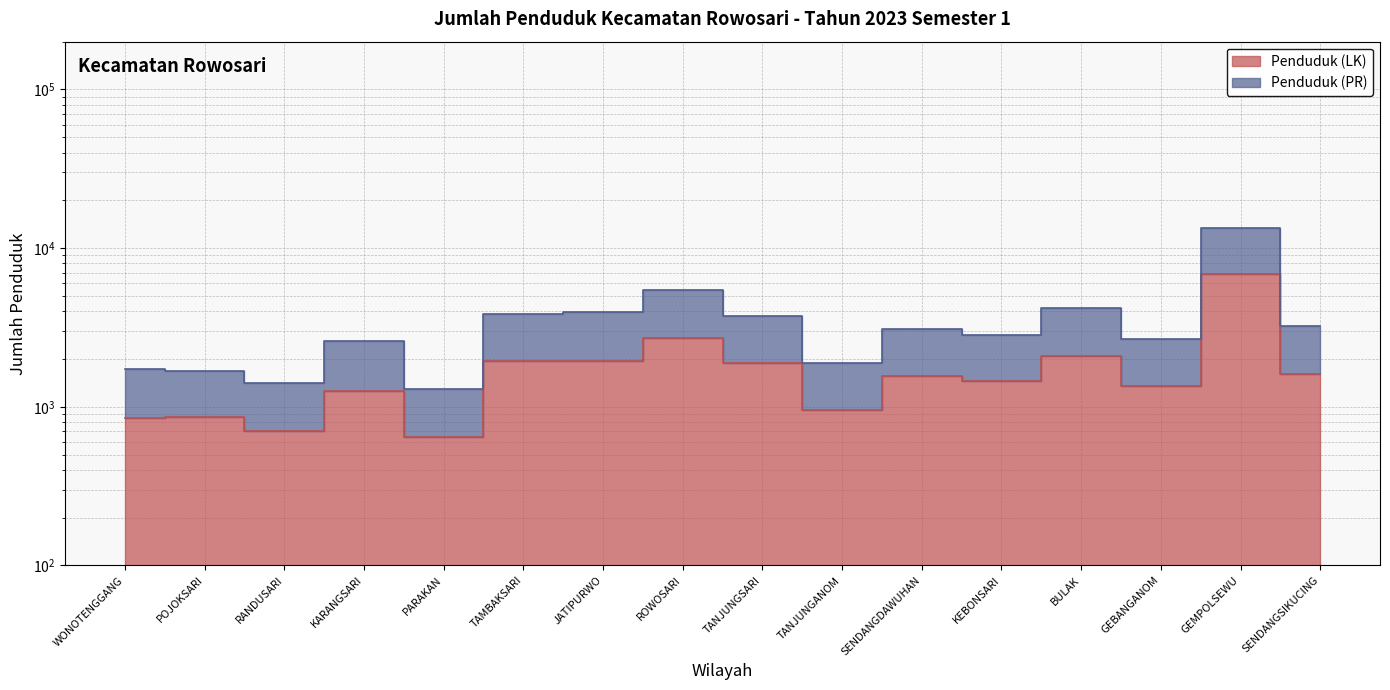

At which label does Penduduk (LK) first exceed 1560?

TAMBAKSARI